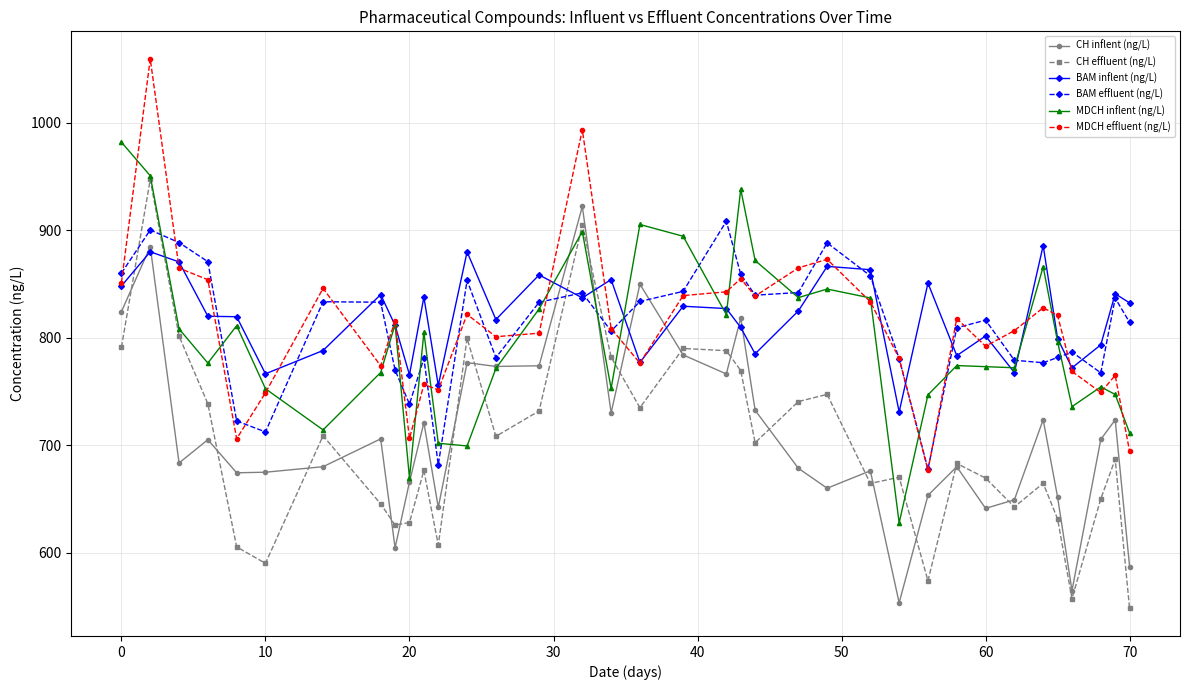

True or false: MDCH inflent (ng/L) and BAM effluent (ng/L) cross at least once.

True